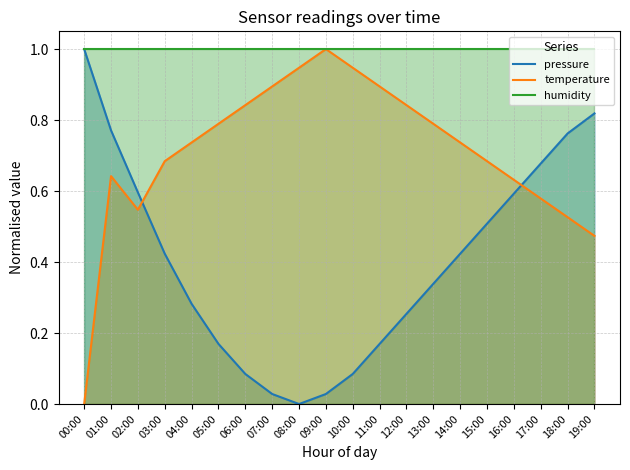

What are all the series names shown in the legend?

pressure, temperature, humidity